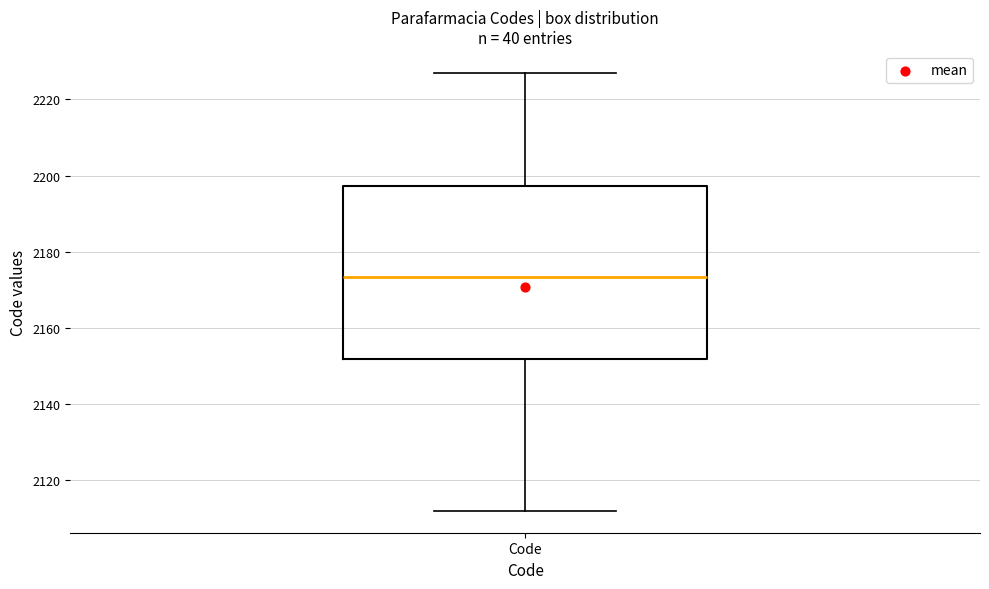

Where is the upper edge of the box for Code on the y-axis? The values are not printed on the chart, so give them approximately, as read against the axis.

2198